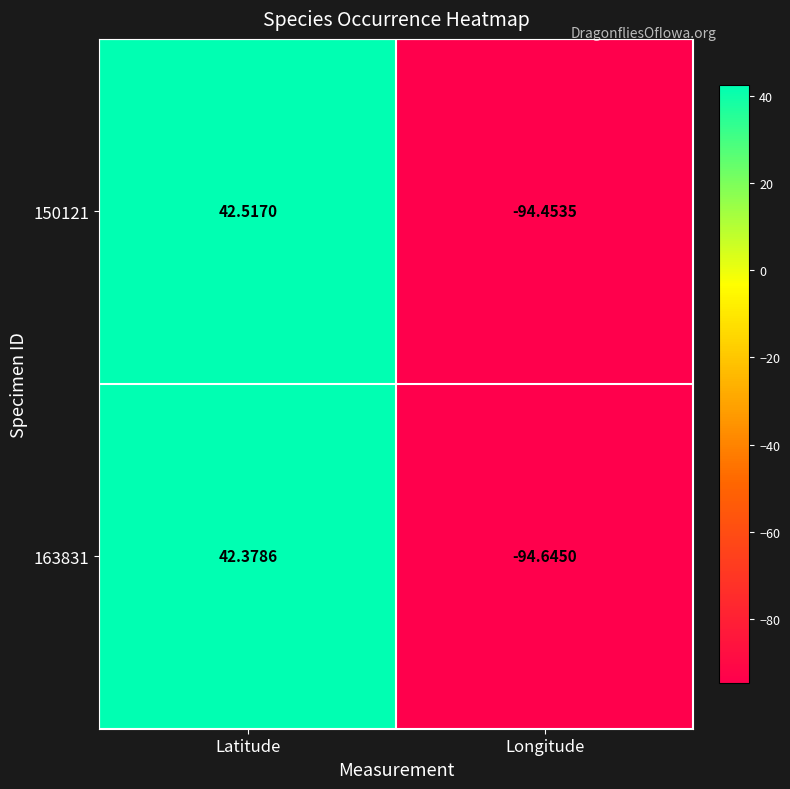

At which category is the sum across all series the highest?

Latitude